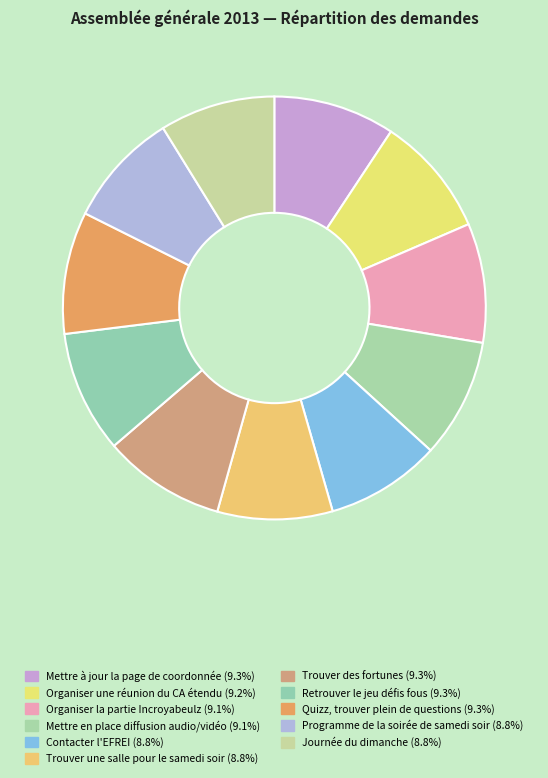

To the nearest percent, what portion does Organiser une réunion du CA étendu represent?

9%